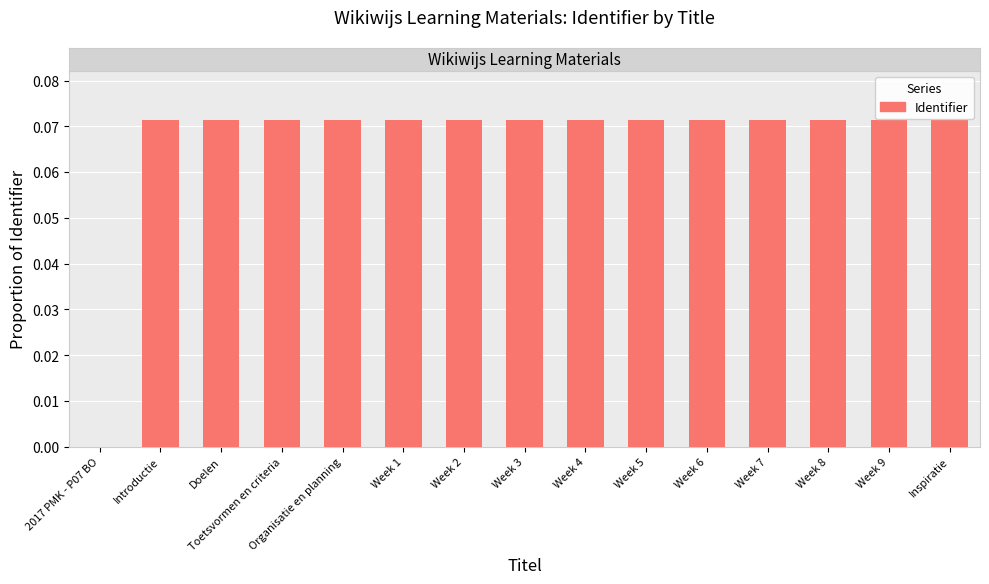

True or false: the data shows 0.0 at Week 8.

False